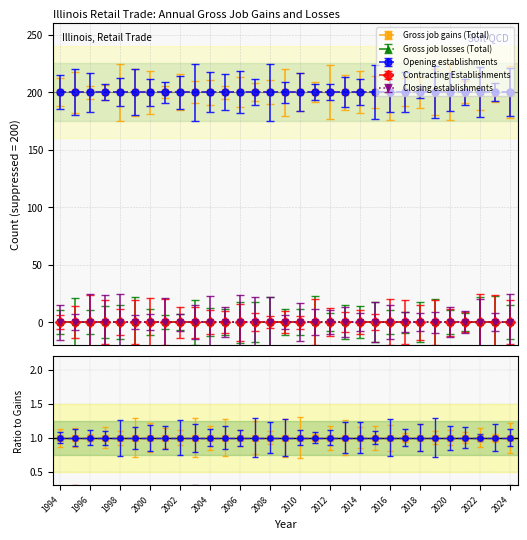

How many data points does each series have?

31